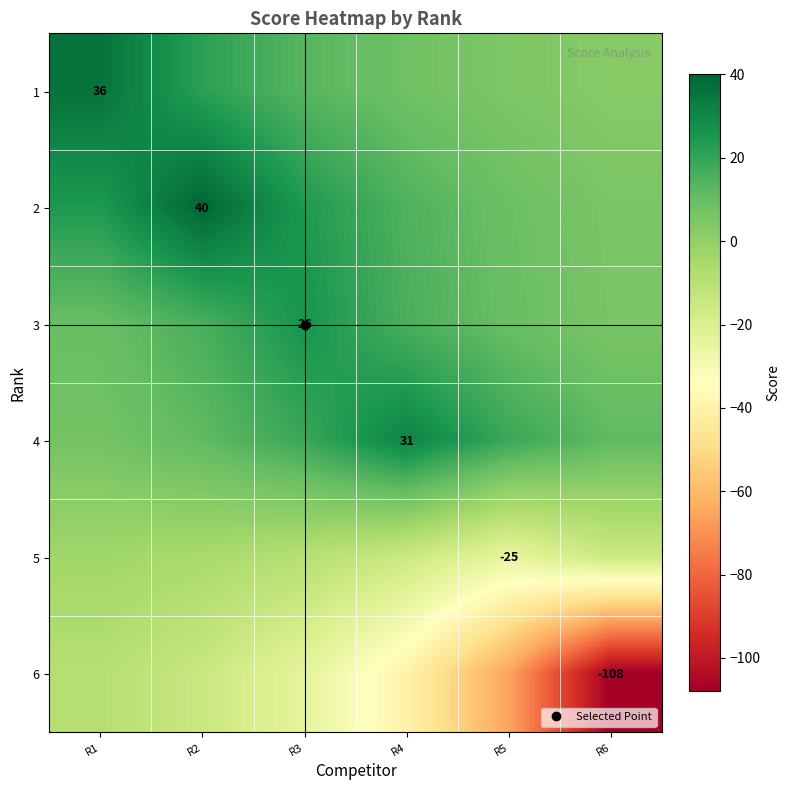

Is it true that 6 equals -27.3 at R4?

False